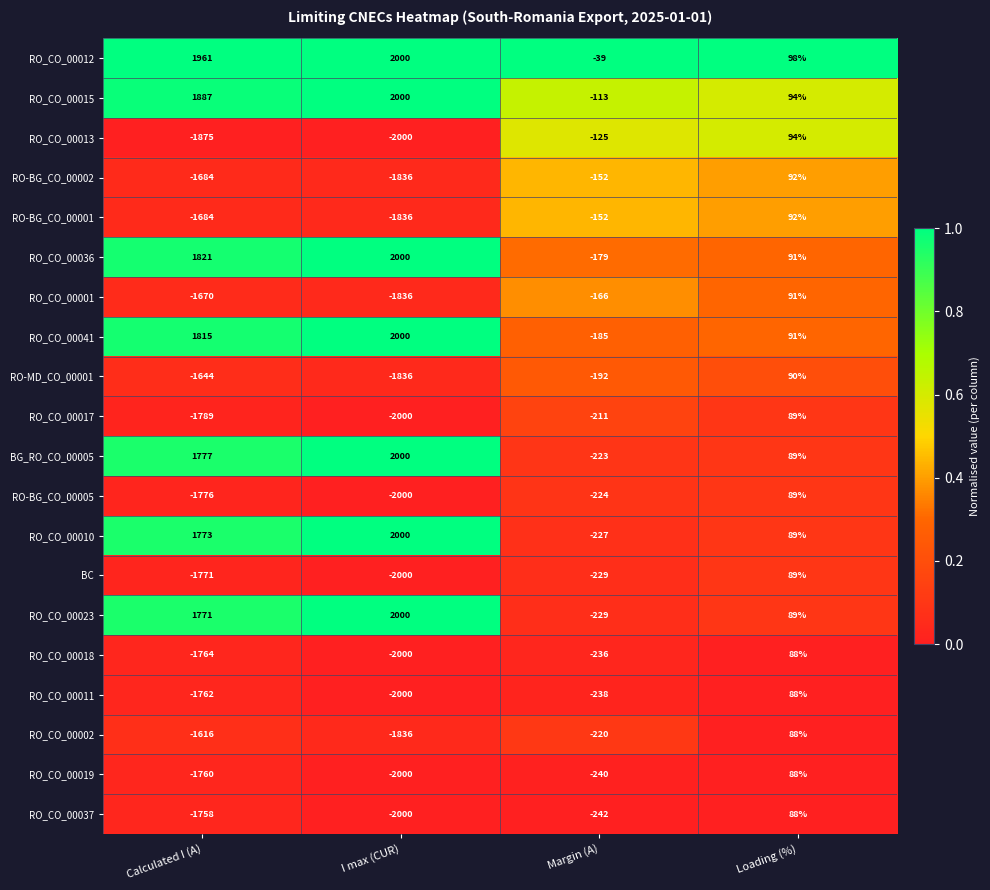

Rank the categories by RO_CO_00010 value from lowest to highest.

Margin (A), Loading (%), Calculated I (A), I max (CUR)